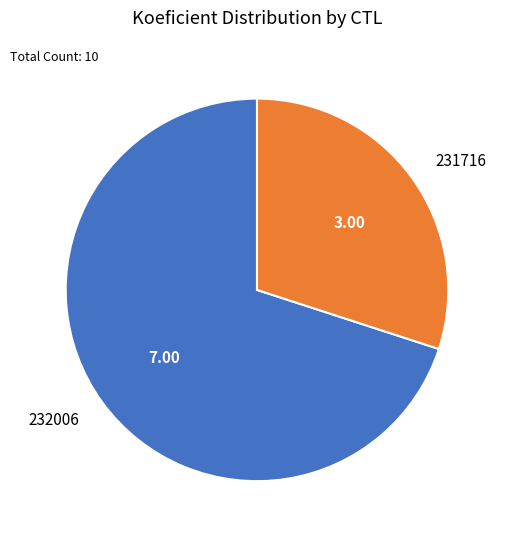

Is it true that 232006 is 70% of the pie?

True